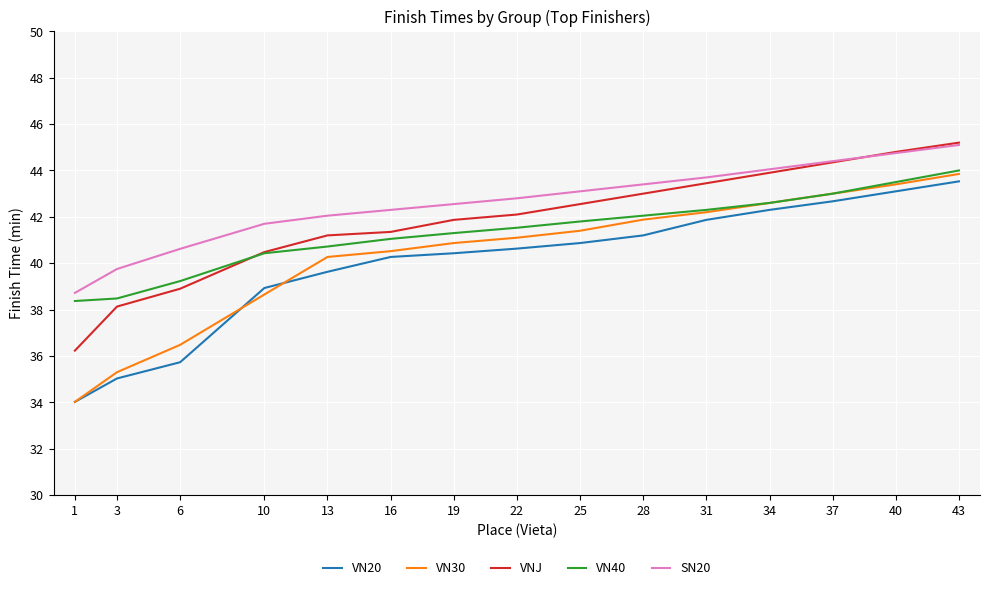

What is the lowest value of the VN40 series?

38.4